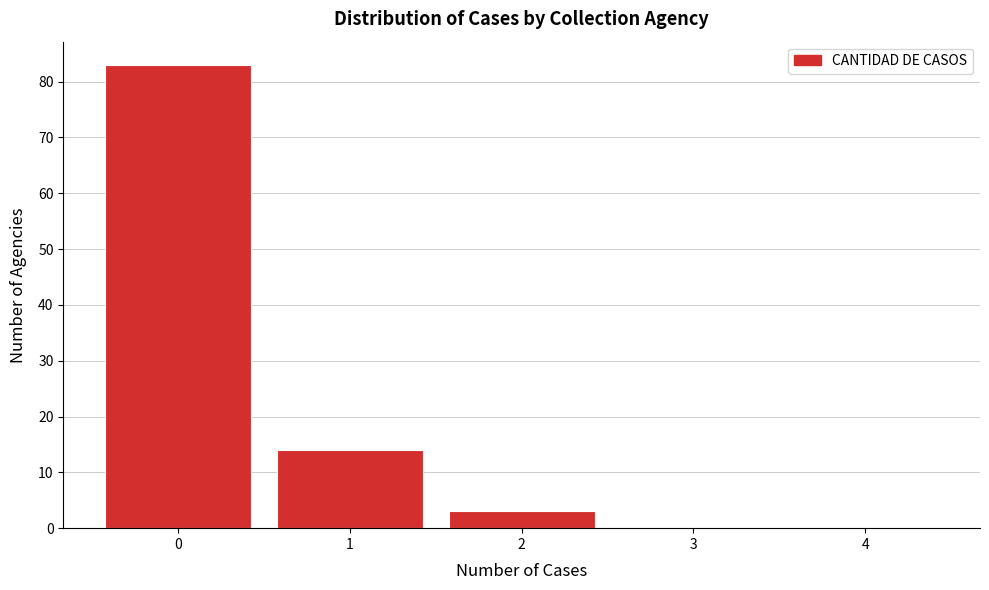

Reading left to right, transcribe all the data shown in this chart.

0=83	1=14	2=3	3=0	4=0